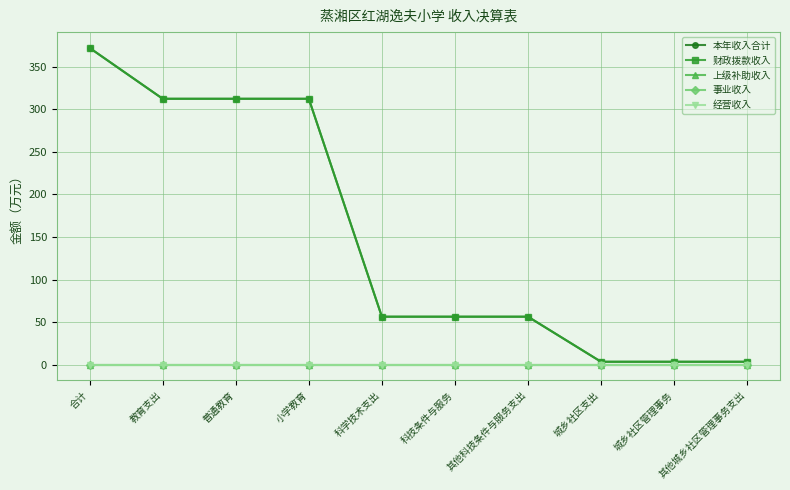

Between 城乡社区管理事务 and 小学教育, which is larger?

小学教育